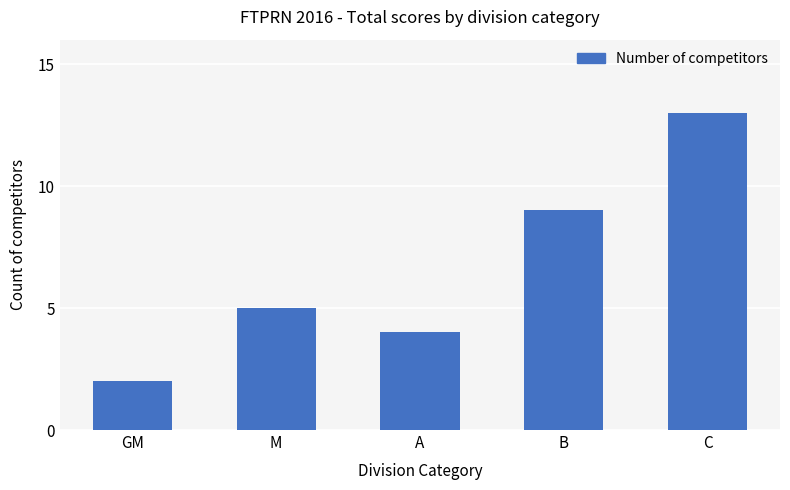

Rank the categories by value from lowest to highest.

GM, A, M, B, C